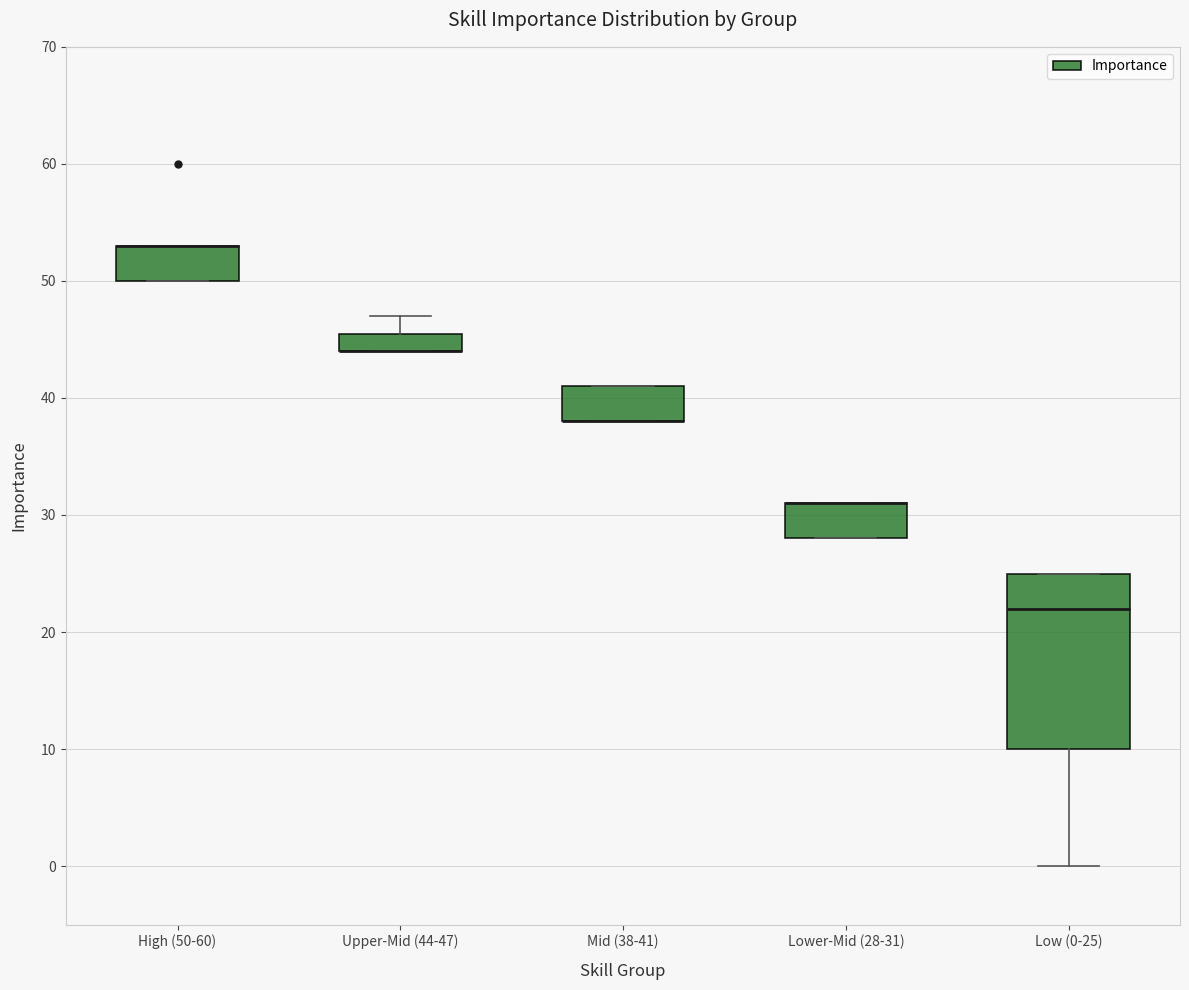

Reading left to right, read every box against the y-axis: the position of its median line, the range the box covers, and the ends of its whiskers. The values are not printed on the chart, so give them approximately, as read against the axis.

High (50-60): median 53 (drawn on the box's upper edge), box 50 to 53, whiskers 50 to 53
Upper-Mid (44-47): median 44 (drawn on the box's lower edge), box 44 to 46, whiskers 44 to 47
Mid (38-41): median 38 (drawn on the box's lower edge), box 38 to 41, whiskers 38 to 41
Lower-Mid (28-31): median 31 (drawn on the box's upper edge), box 28 to 31, whiskers 28 to 31
Low (0-25): median 22, box 10 to 25, whiskers 0 to 25